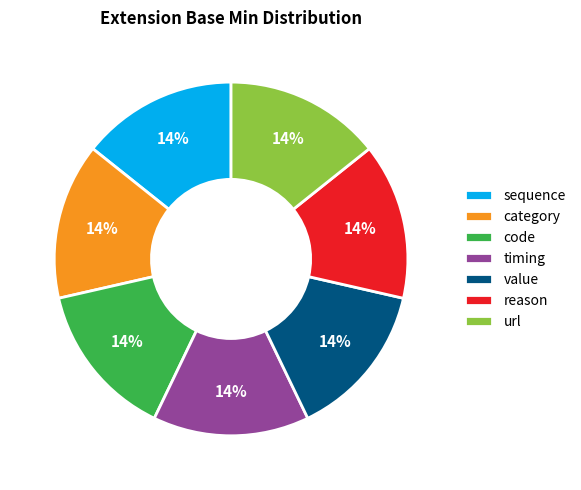

To the nearest percent, what is the combined percentage of timing and reason?

29%